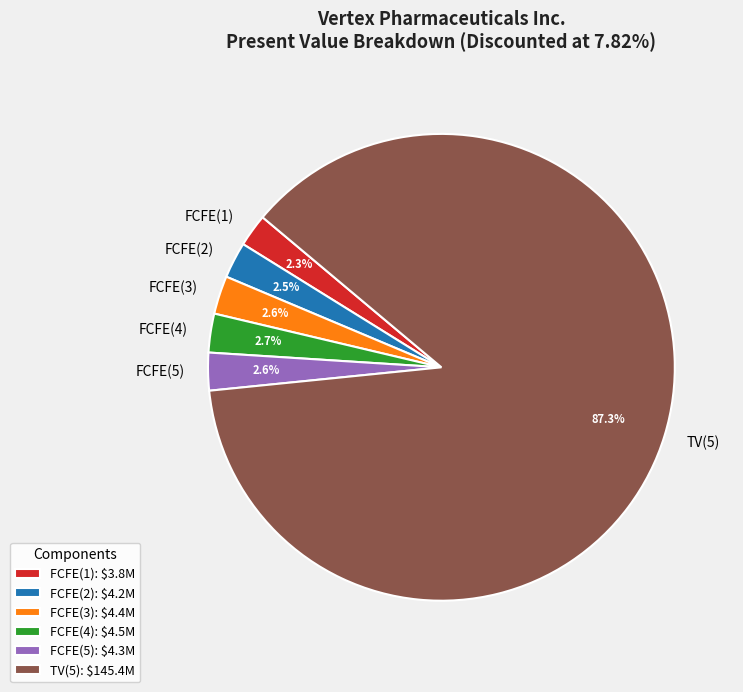

How many segments does this pie chart have?

6